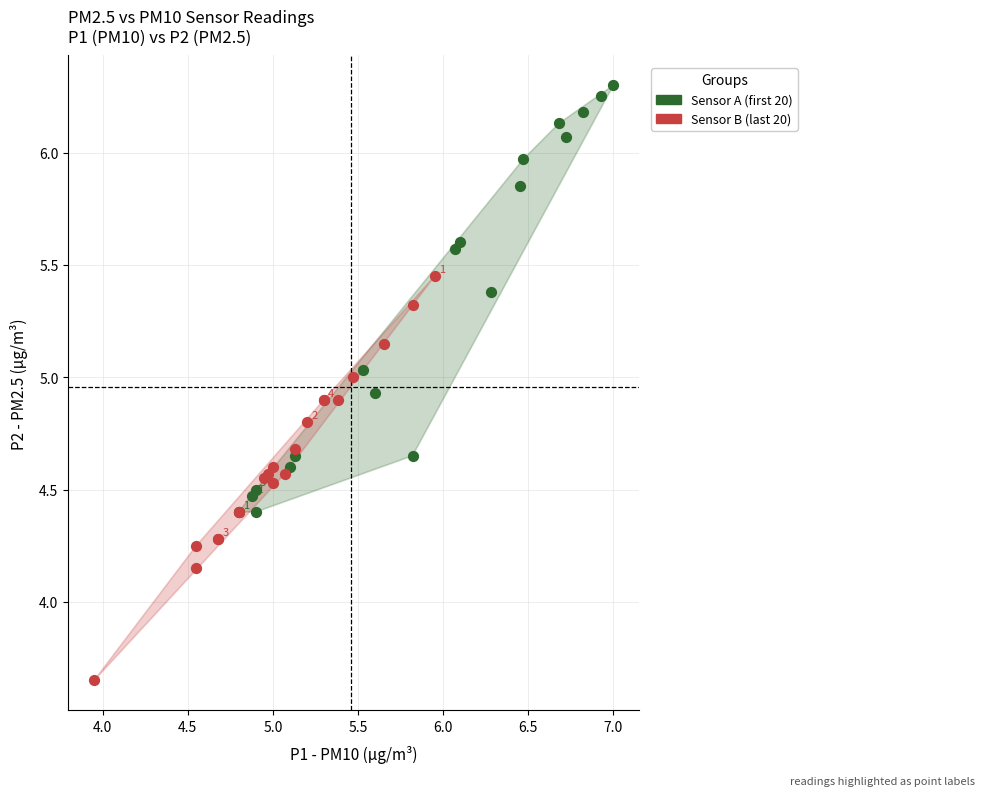

Which series contains the highest Y value?

Sensor A (first 20)